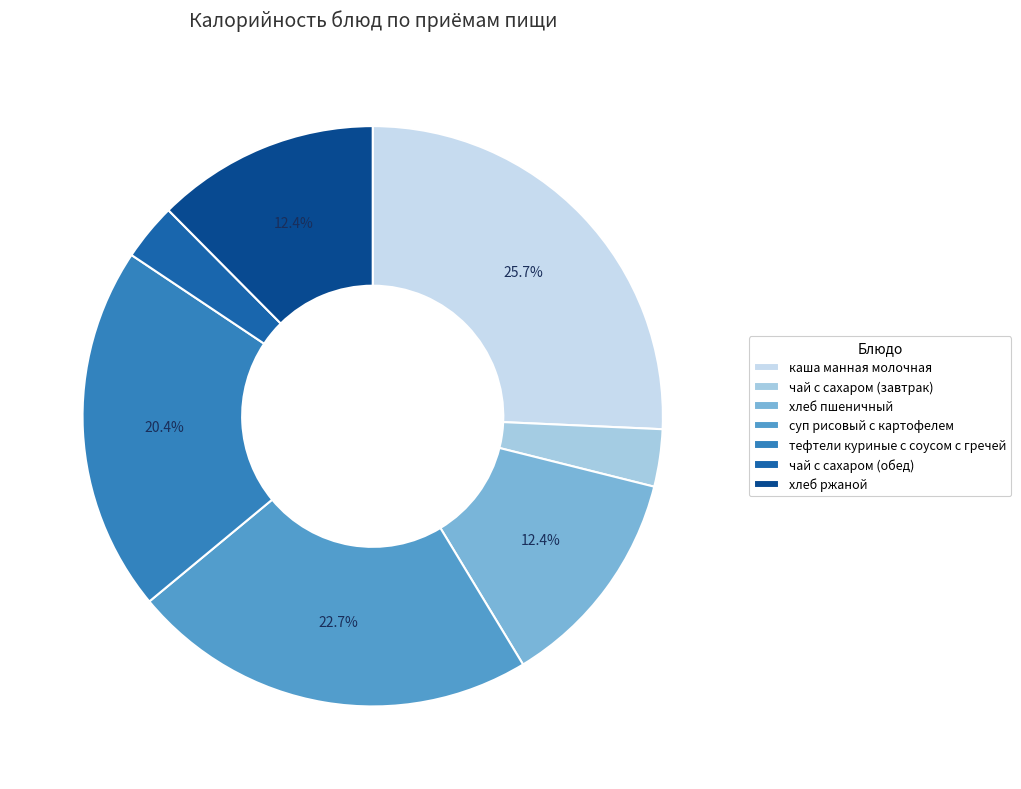

What is the total percentage of тефтели куриные с соусом с гречей and чай с сахаром (завтрак)?

23.6%